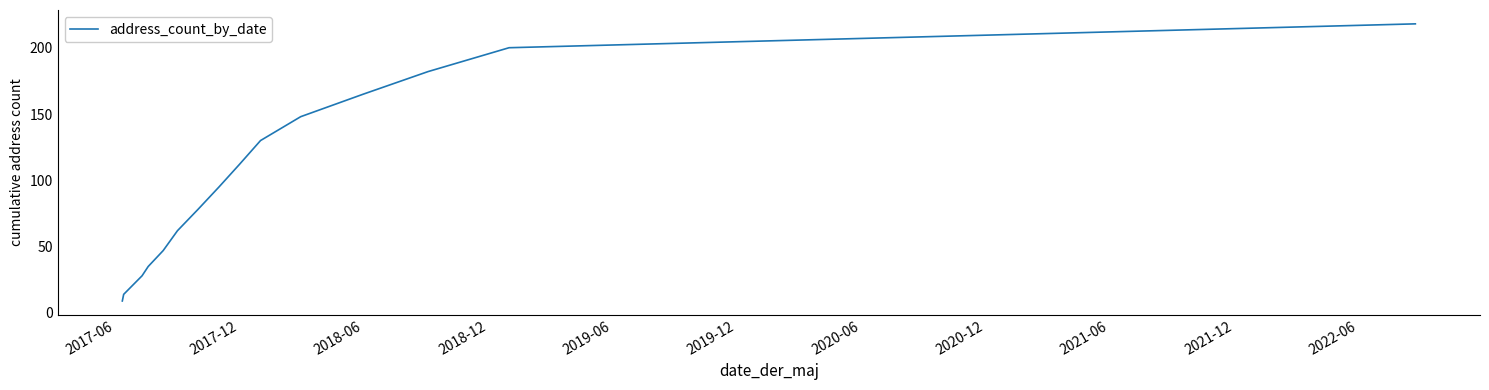

What is the difference between the maximum and minimum values?

209